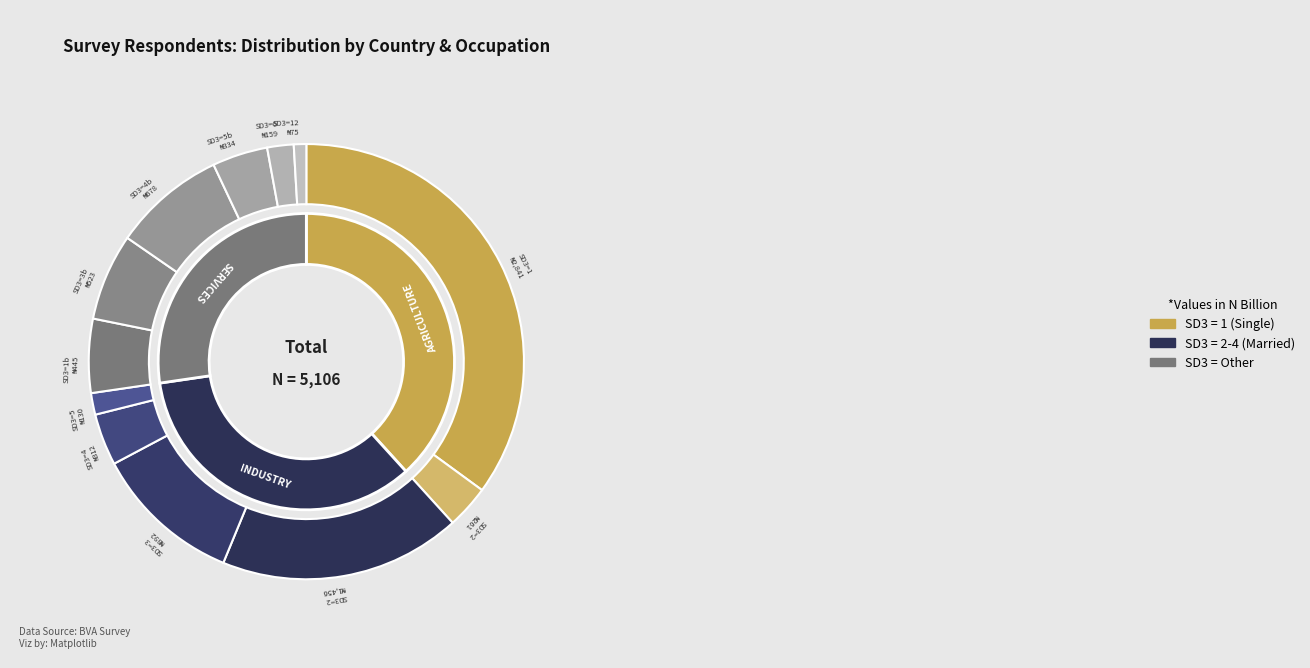

To the nearest percent, what is the difference between the 5 and 4 slice percentages?

1%